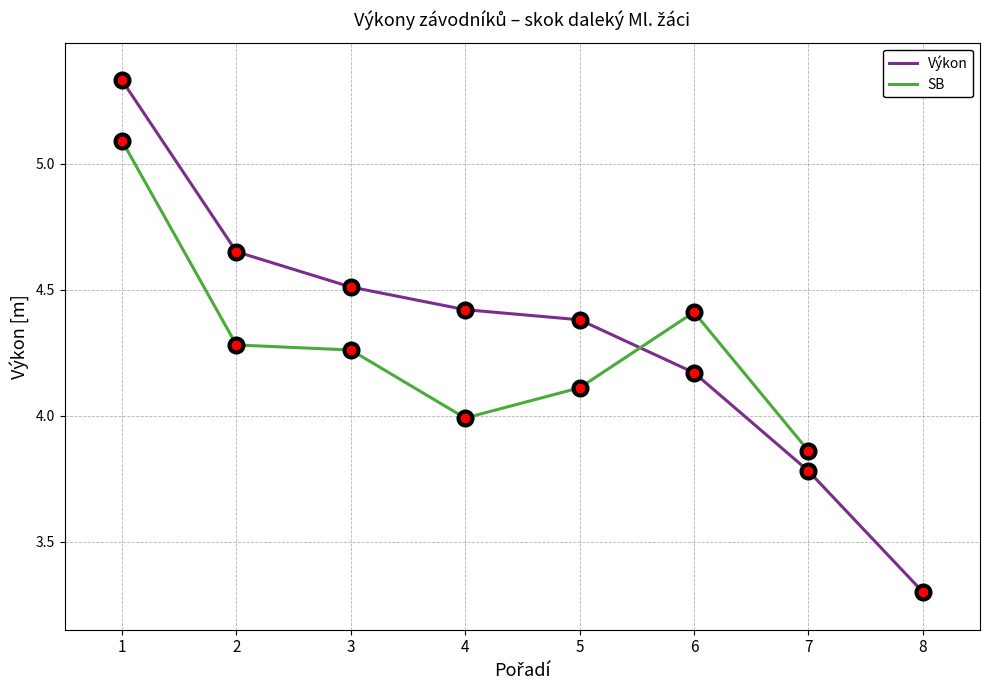

How many times do SB and Výkon cross each other?

1